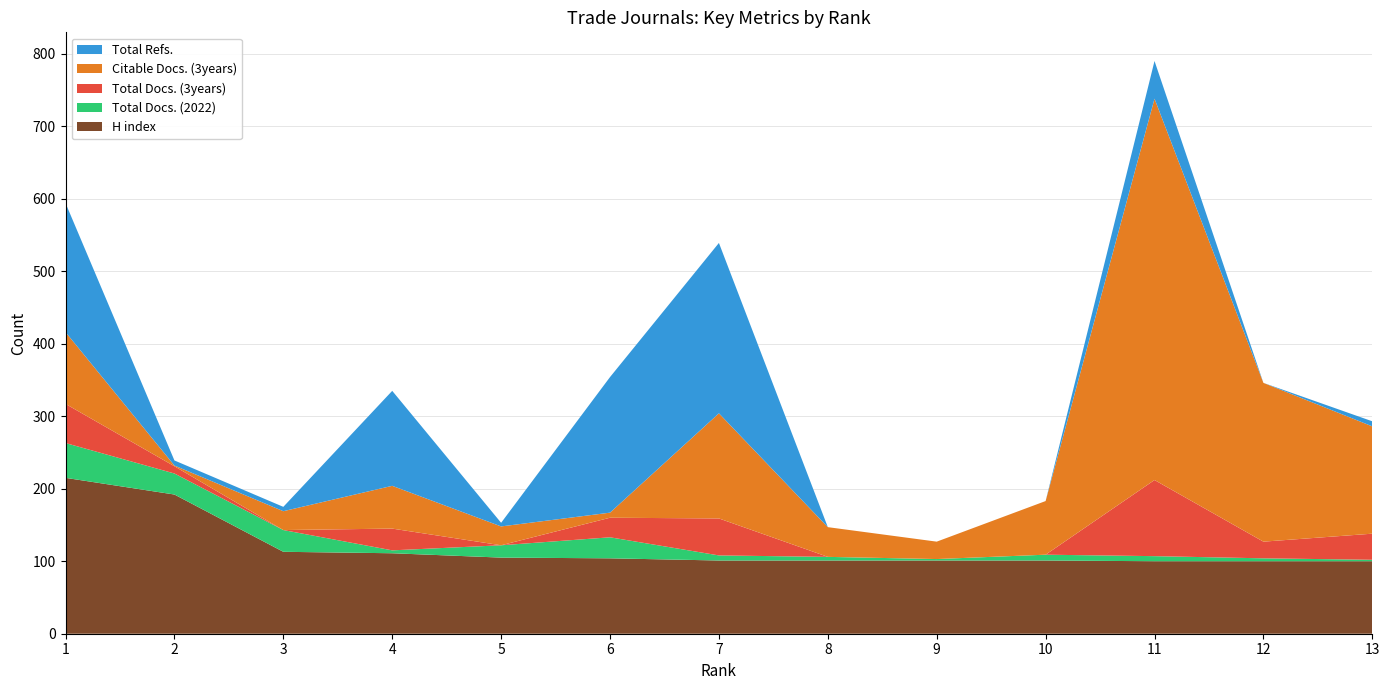

Reading left to right, transcribe all the data shown in this chart.

H index: 215	192	113	111	105	104	101	101	101	101	100	100	100
Total Docs. (2022): 48	29	30	4	17	29	7	5	2	8	7	4	2
Total Docs. (3years): 54	10	0	30	0	27	51	0	0	0	105	23	36
Citable Docs. (3years): 99	1	26	59	26	7	145	41	24	74	526	219	148
Total Refs.: 178	7	6	131	5	187	235	0	0	0	52	0	7